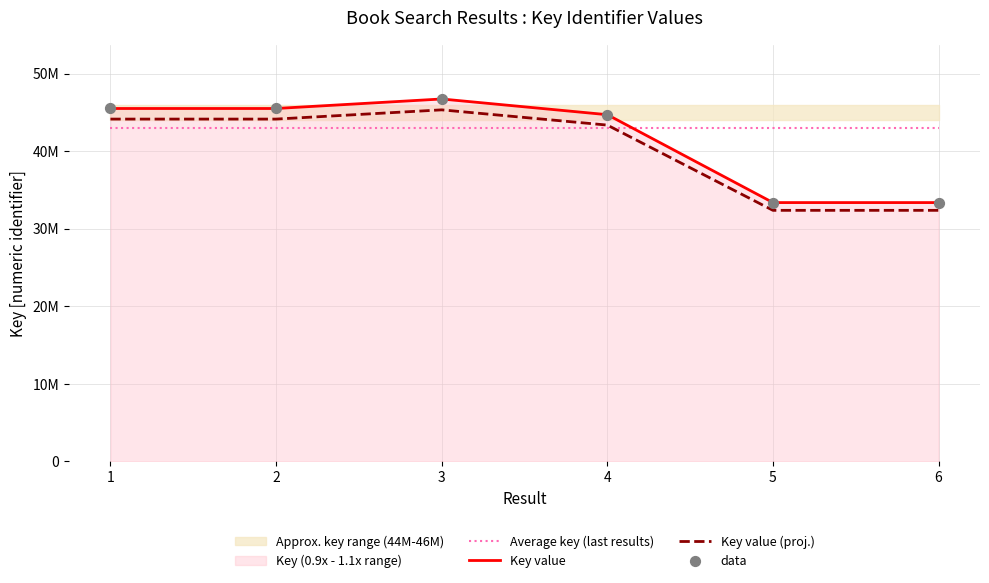

Which series has the largest Y range (max minus min)?

Key value